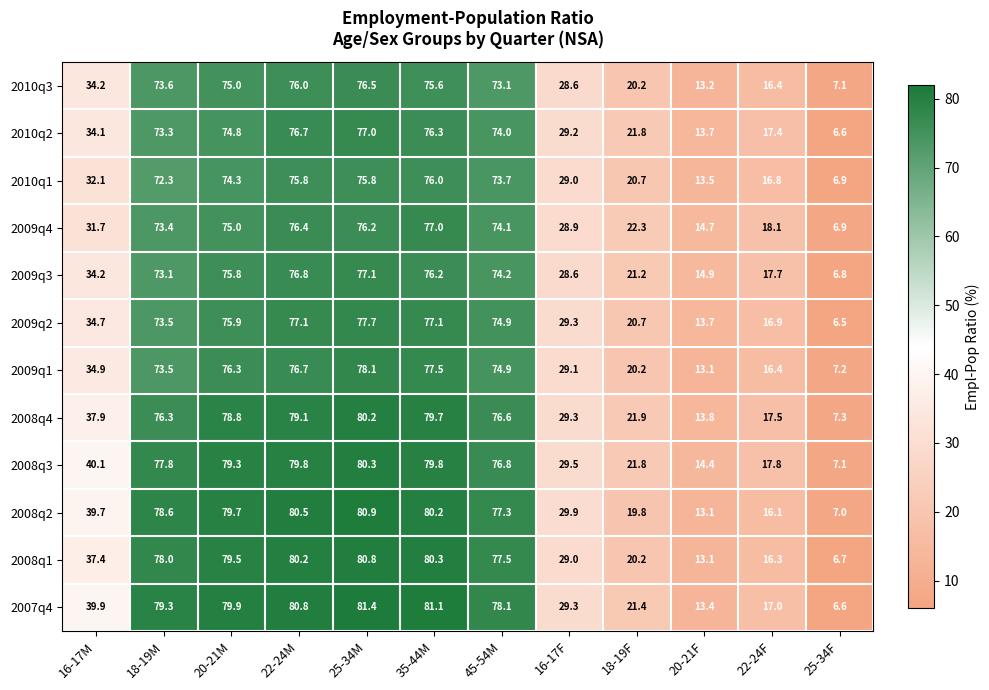

Is it true that 2009q1 equals 35.2 at 18-19F?

False